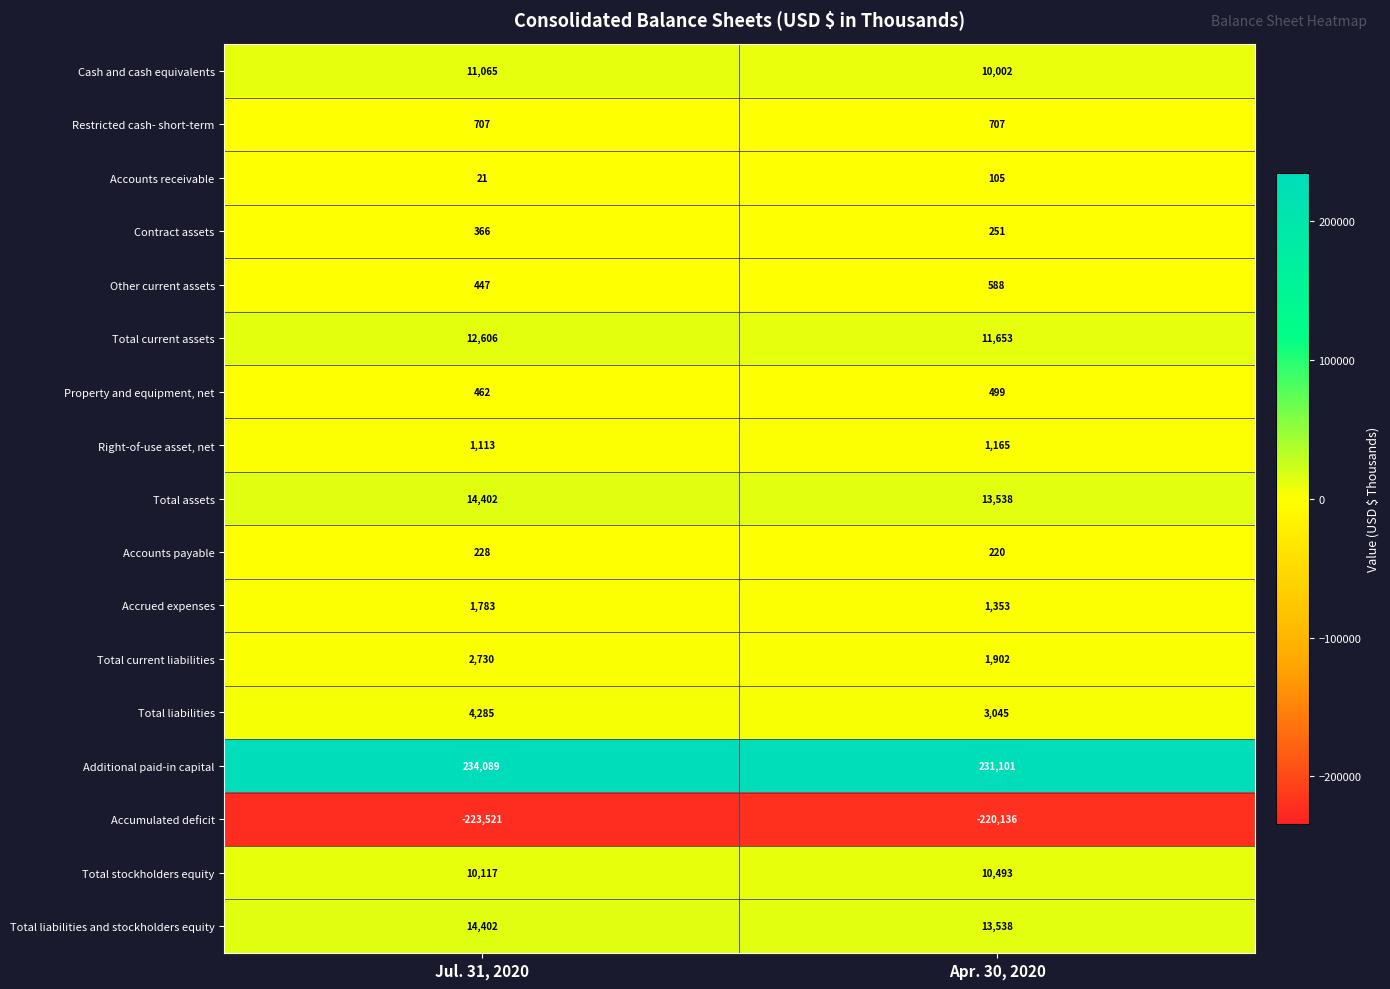

Which series has the largest range (max minus min)?

Accumulated deficit